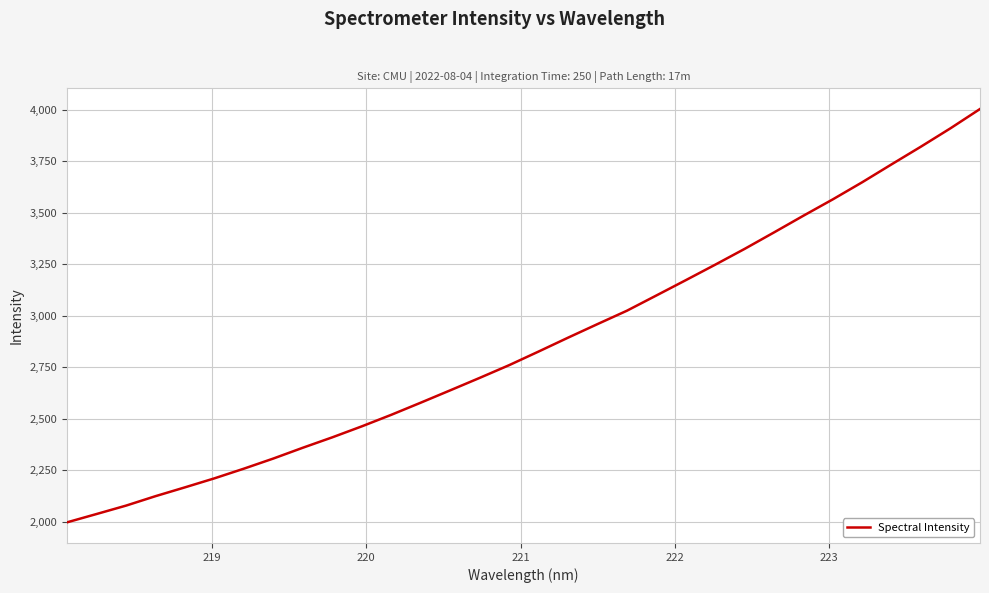

What is the minimum value shown in the chart?

1998.0